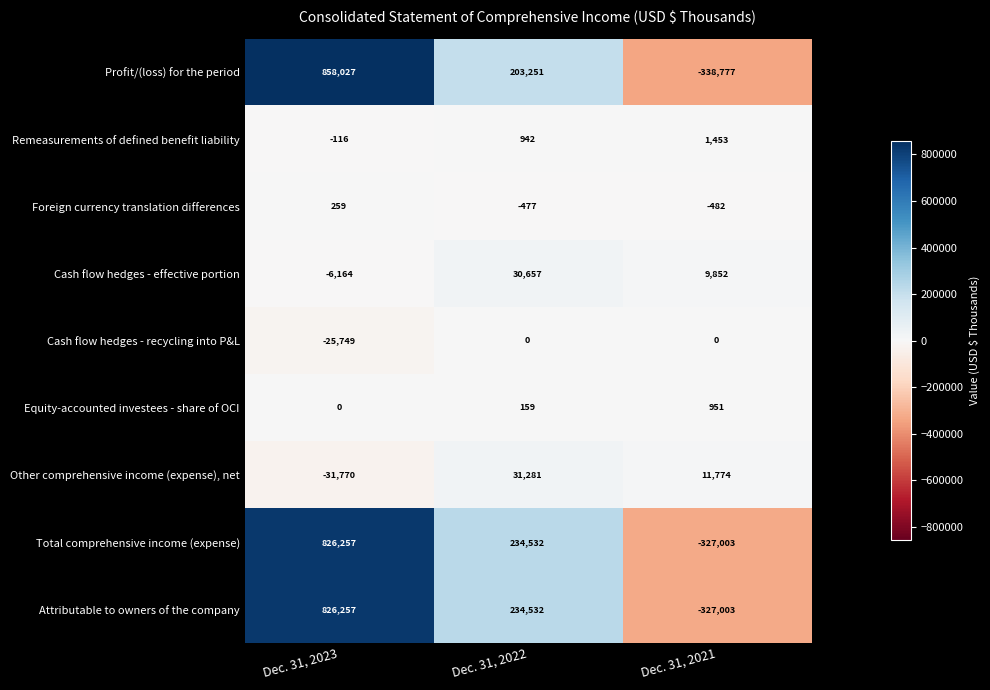

The Profit/(loss) for the period series shows 314863 at Dec. 31, 2022. True or false?

False